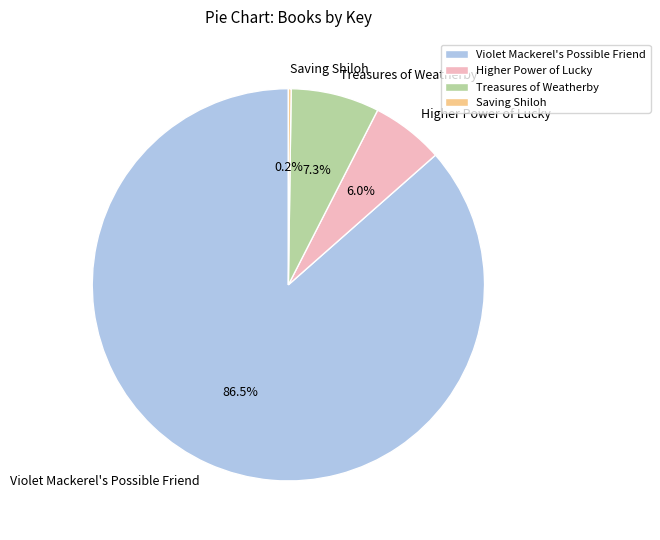

Which category accounts for the majority?

Violet Mackerel's Possible Friend